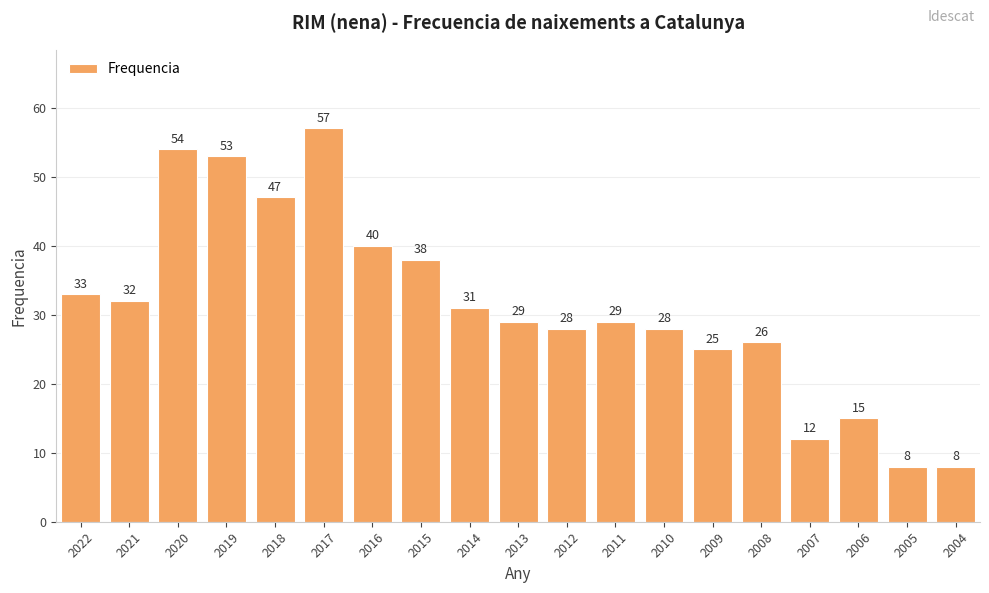

Reading right to left, transcribe all the data shown in this chart.

8	8	15	12	26	25	28	29	28	29	31	38	40	57	47	53	54	32	33